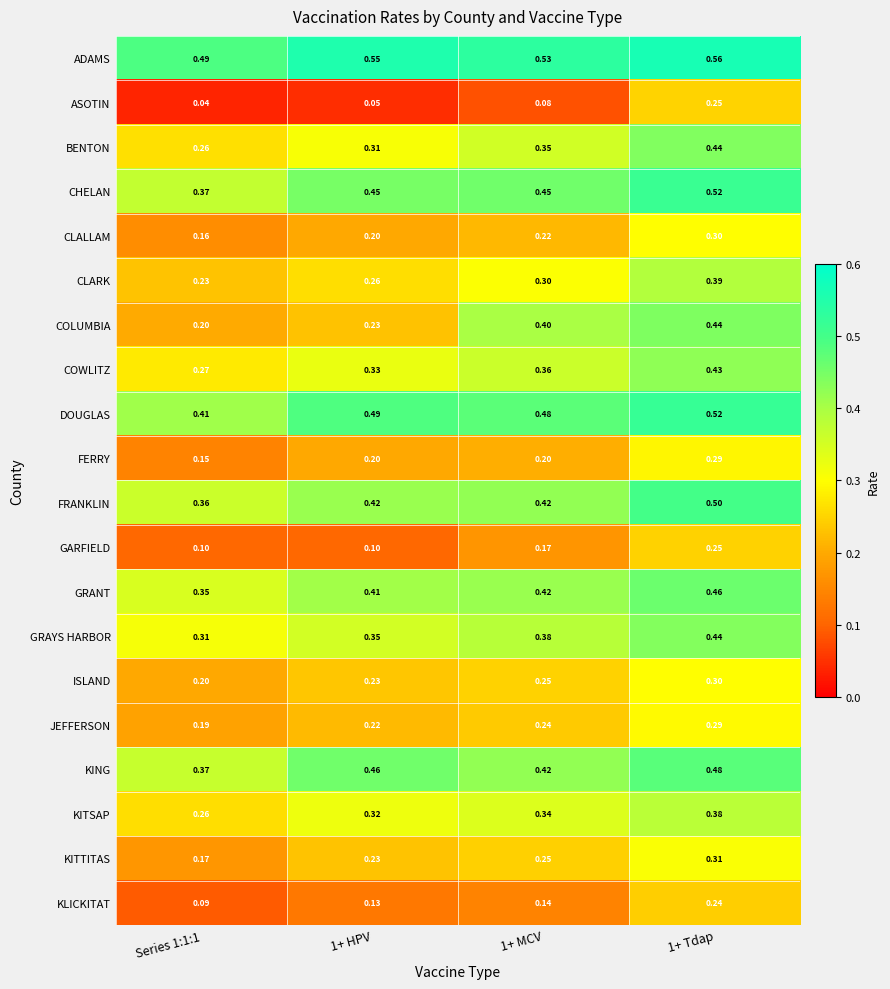

Which series has the widest spread of values?

COLUMBIA